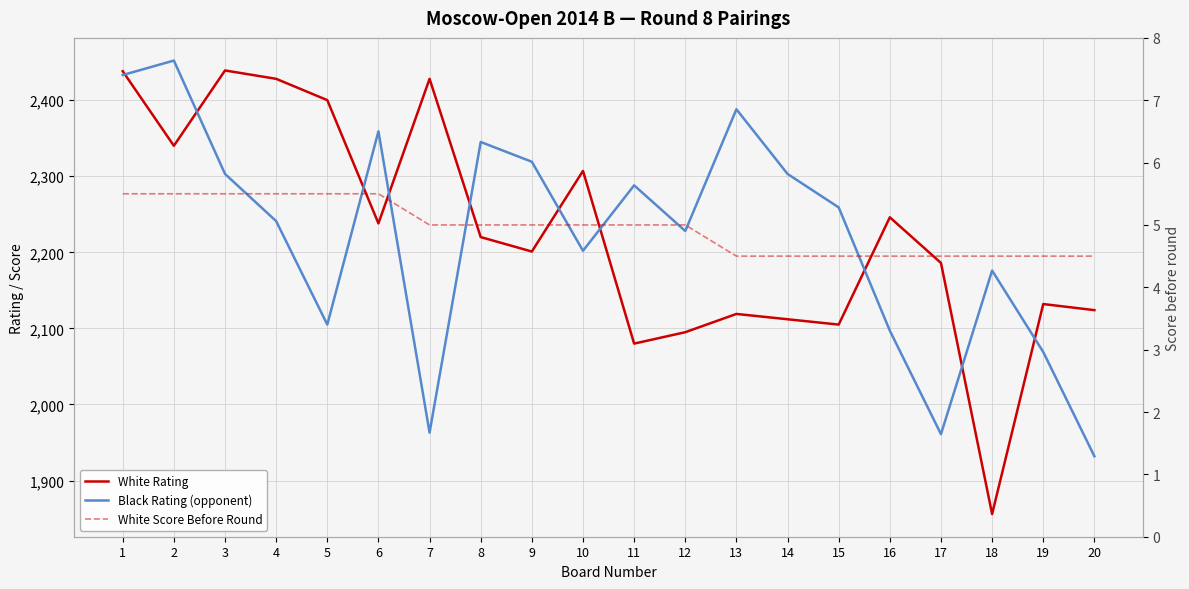

Reading right to left, list all the values displayed in this chart.

White Rating: 2124.0	2132.0	1856.0	2186.0	2246.0	2105.0	2112.0	2119.0	2095.0	2080.0	2307.0	2201.0	2220.0	2428.0	2238.0	2400.0	2428.0	2439.0	2340.0	2438.0
Black Rating (opponent): 1932.0	2069.0	2176.0	1961.0	2097.0	2259.0	2303.0	2388.0	2228.0	2288.0	2202.0	2319.0	2345.0	1963.0	2359.0	2105.0	2241.0	2303.0	2452.0	2433.0
White Score Before Round: 4.5	4.5	4.5	4.5	4.5	4.5	4.5	4.5	5.0	5.0	5.0	5.0	5.0	5.0	5.5	5.5	5.5	5.5	5.5	5.5